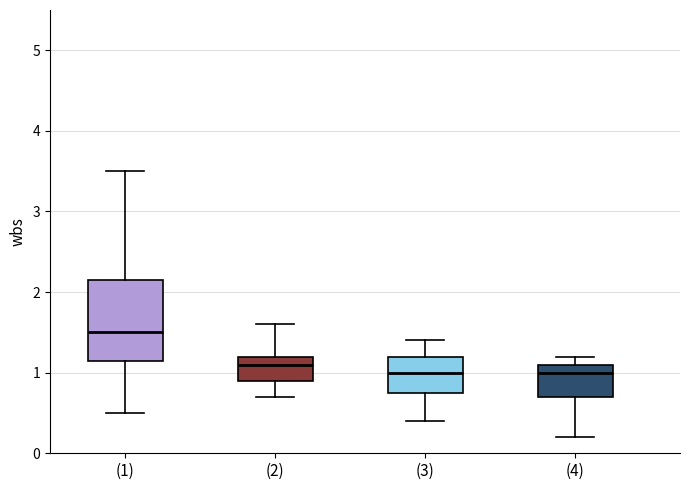

Reading left to right, read every box against the y-axis: the position of its median line, the range the box covers, and the ends of its whiskers. The values are not printed on the chart, so give them approximately, as read against the axis.

(1): median 1.5, box 1.2 to 2.2, whiskers 0.5 to 3.5
(2): median 1.1, box 0.9 to 1.2, whiskers 0.7 to 1.6
(3): median 1.0, box 0.8 to 1.2, whiskers 0.4 to 1.4
(4): median 1.0, box 0.7 to 1.1, whiskers 0.2 to 1.2